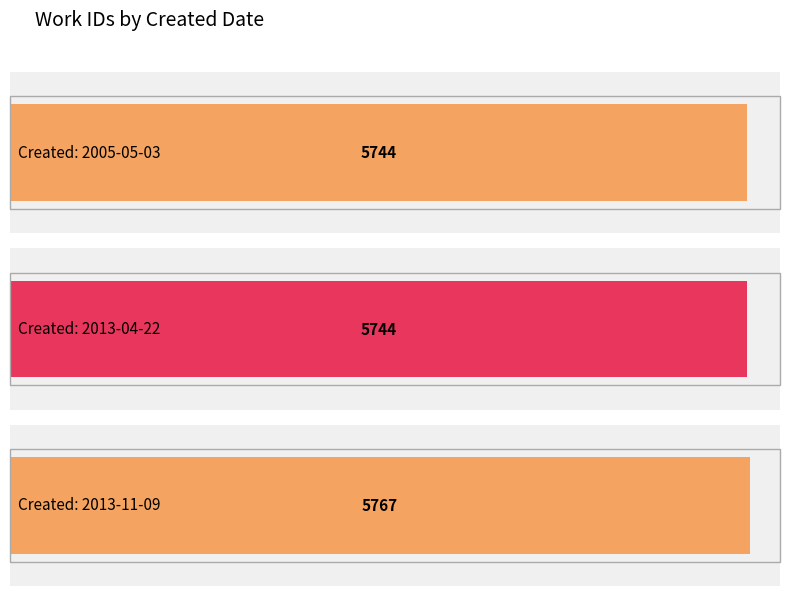

What is the label of the 1st bar from the right?

2013-11-09